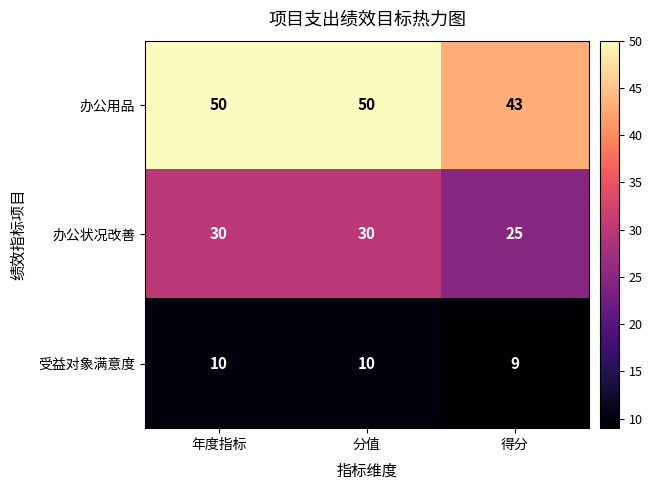

What is the difference between the highest and lowest values at 得分?

34